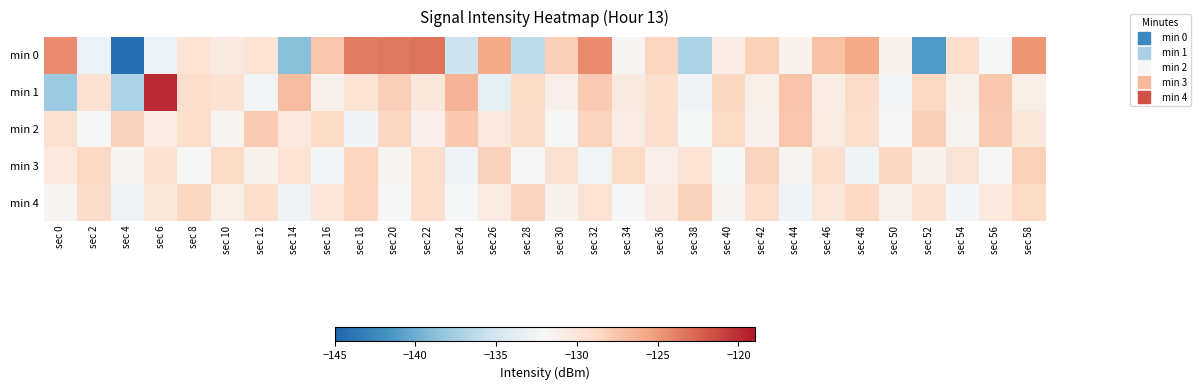

Reading right to left, list all the values displayed in this chart.

min 0: sec 58=-124.9	sec 56=-132.0	sec 54=-129.3	sec 52=-141.2	sec 50=-131.3	sec 48=-125.9	sec 46=-127.3	sec 44=-131.3	sec 42=-128.2	sec 40=-130.8	sec 38=-137.1	sec 36=-128.4	sec 34=-131.7	sec 32=-124.4	sec 30=-128.1	sec 28=-136.1	sec 26=-125.8	sec 24=-135.4	sec 22=-123.2	sec 20=-123.4	sec 18=-123.7	sec 16=-127.5	sec 14=-138.8	sec 12=-129.7	sec 10=-130.5	sec 8=-129.8	sec 6=-133.0	sec 4=-144.2	sec 2=-132.9	sec 0=-124.4
min 1: sec 58=-130.9	sec 56=-127.6	sec 54=-131.2	sec 52=-128.7	sec 50=-132.3	sec 48=-129.1	sec 46=-130.8	sec 44=-127.4	sec 42=-131.0	sec 40=-128.6	sec 38=-132.7	sec 36=-129.3	sec 34=-130.5	sec 32=-127.8	sec 30=-131.1	sec 28=-128.9	sec 26=-133.4	sec 24=-126.5	sec 22=-130.2	sec 20=-128.1	sec 18=-129.7	sec 16=-131.3	sec 14=-127.0	sec 12=-132.3	sec 10=-129.6	sec 8=-129.2	sec 6=-119.8	sec 4=-137.2	sec 2=-129.6	sec 0=-137.9
min 2: sec 58=-130.2	sec 56=-127.8	sec 54=-131.5	sec 52=-128.1	sec 50=-132.0	sec 48=-129.4	sec 46=-130.6	sec 44=-127.5	sec 42=-131.3	sec 40=-128.8	sec 38=-132.2	sec 36=-129.3	sec 34=-130.8	sec 32=-128.4	sec 30=-131.9	sec 28=-129.1	sec 26=-130.3	sec 24=-127.7	sec 22=-131.1	sec 20=-128.6	sec 18=-132.5	sec 16=-129.0	sec 14=-130.4	sec 12=-127.9	sec 10=-131.6	sec 8=-129.2	sec 6=-130.7	sec 4=-128.3	sec 2=-132.1	sec 0=-129.5
min 3: sec 58=-128.2	sec 56=-132.0	sec 54=-129.9	sec 52=-131.3	sec 50=-128.6	sec 48=-132.5	sec 46=-129.3	sec 44=-131.6	sec 42=-128.4	sec 40=-132.2	sec 38=-129.7	sec 36=-131.1	sec 34=-128.8	sec 32=-132.4	sec 30=-129.6	sec 28=-131.9	sec 26=-128.3	sec 24=-132.6	sec 22=-129.2	sec 20=-131.7	sec 18=-128.5	sec 16=-132.3	sec 14=-129.8	sec 12=-131.4	sec 10=-128.9	sec 8=-132.1	sec 6=-129.5	sec 4=-131.8	sec 2=-128.7	sec 0=-130.3
min 4: sec 58=-128.9	sec 56=-130.4	sec 54=-132.3	sec 52=-129.6	sec 50=-131.2	sec 48=-128.7	sec 46=-130.0	sec 44=-132.6	sec 42=-129.2	sec 40=-131.8	sec 38=-128.3	sec 36=-130.5	sec 34=-132.1	sec 32=-129.7	sec 30=-131.3	sec 28=-128.4	sec 26=-130.6	sec 24=-132.2	sec 22=-129.3	sec 20=-131.9	sec 18=-128.5	sec 16=-130.1	sec 14=-132.7	sec 12=-129.4	sec 10=-131.0	sec 8=-128.6	sec 6=-130.2	sec 4=-132.8	sec 2=-129.1	sec 0=-131.5